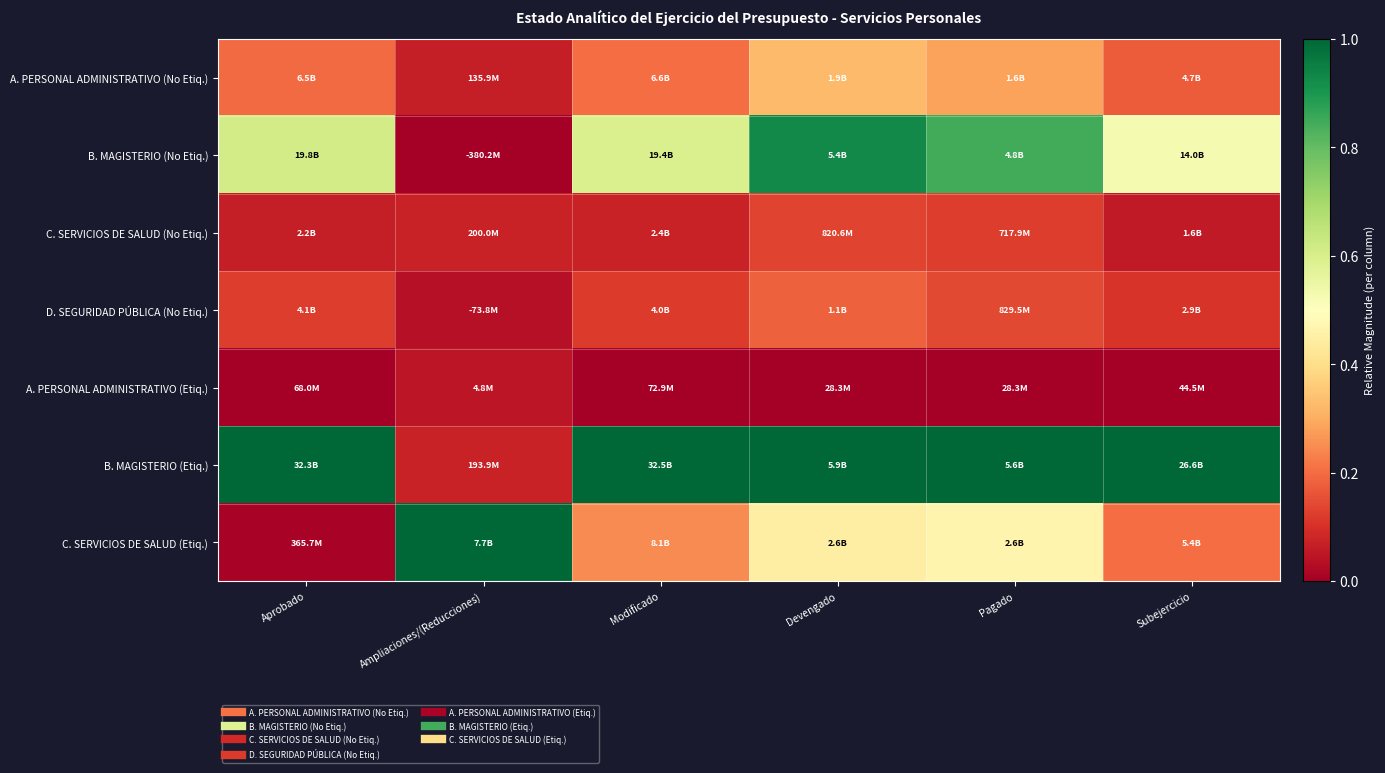

Reading left to right, transcribe all the data shown in this chart.

A. PERSONAL ADMINISTRATIVO (No Etiq.): Aprobado=0.2	Ampliaciones/(Reducciones)=0.1	Modificado=0.2	Devengado=0.3	Pagado=0.3	Subejercicio=0.2
B. MAGISTERIO (No Etiq.): Aprobado=0.6	Ampliaciones/(Reducciones)=0.0	Modificado=0.6	Devengado=0.9	Pagado=0.8	Subejercicio=0.5
C. SERVICIOS DE SALUD (No Etiq.): Aprobado=0.1	Ampliaciones/(Reducciones)=0.1	Modificado=0.1	Devengado=0.1	Pagado=0.1	Subejercicio=0.1
D. SEGURIDAD PÚBLICA (No Etiq.): Aprobado=0.1	Ampliaciones/(Reducciones)=0.0	Modificado=0.1	Devengado=0.2	Pagado=0.1	Subejercicio=0.1
A. PERSONAL ADMINISTRATIVO (Etiq.): Aprobado=0.0	Ampliaciones/(Reducciones)=0.0	Modificado=0.0	Devengado=0.0	Pagado=0.0	Subejercicio=0.0
B. MAGISTERIO (Etiq.): Aprobado=1.0	Ampliaciones/(Reducciones)=0.1	Modificado=1.0	Devengado=1.0	Pagado=1.0	Subejercicio=1.0
C. SERVICIOS DE SALUD (Etiq.): Aprobado=0.0	Ampliaciones/(Reducciones)=1.0	Modificado=0.2	Devengado=0.4	Pagado=0.5	Subejercicio=0.2